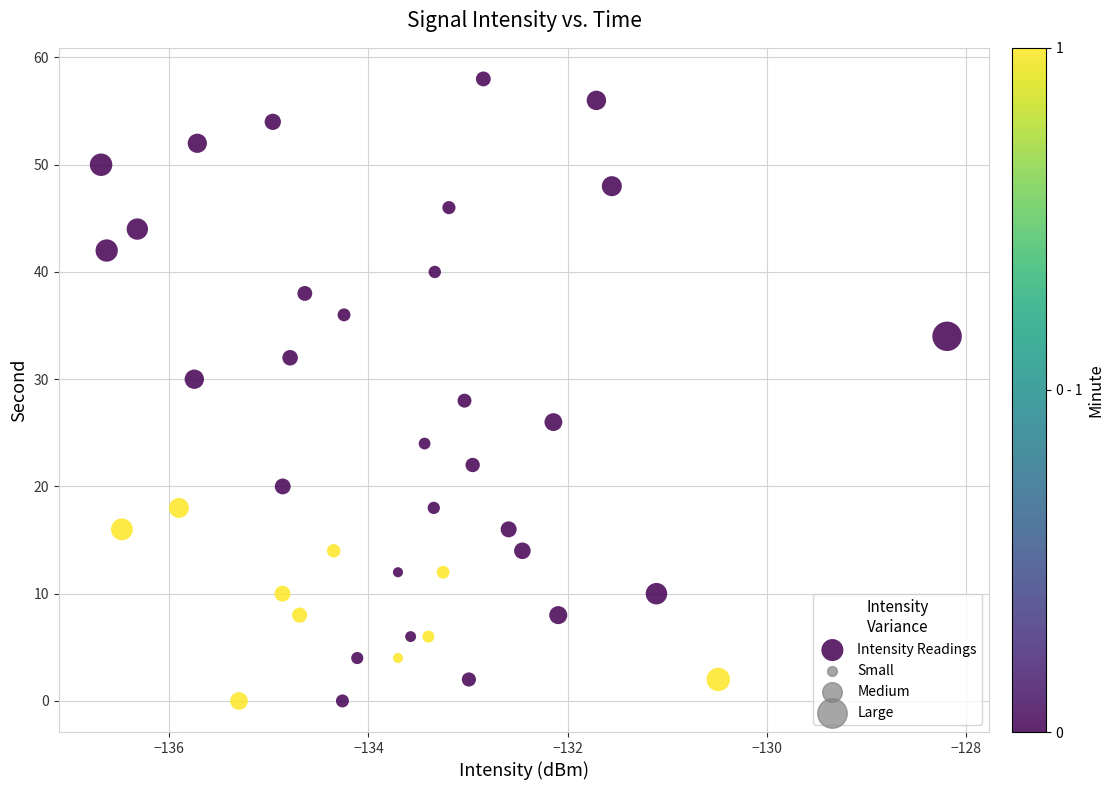

What is the range of Y values (max minus min)?

58